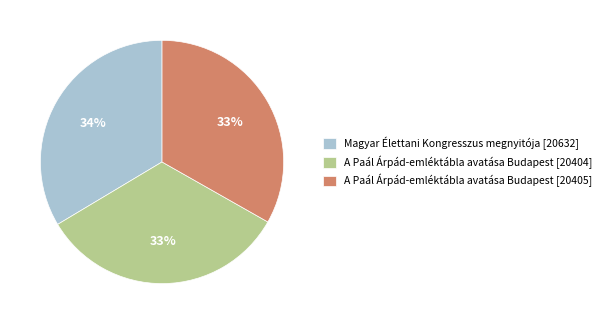

Does Magyar Élettani Kongresszus megnyitója [20632] account for over 50% of the chart?

No